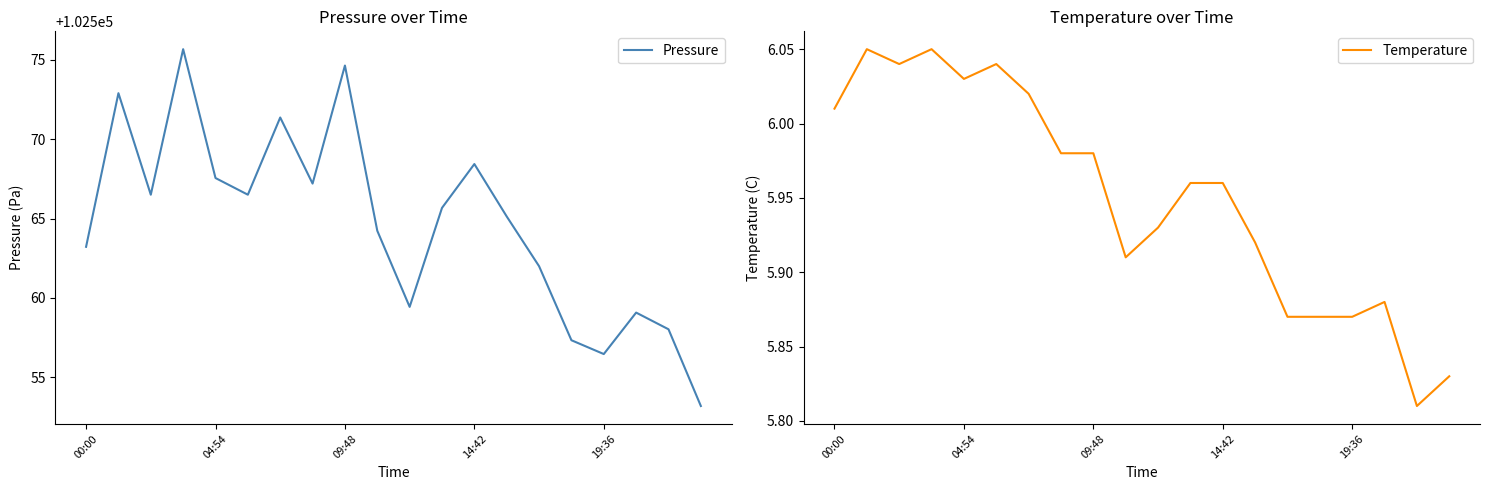

What is the highest value of the Pressure series?

102575.7